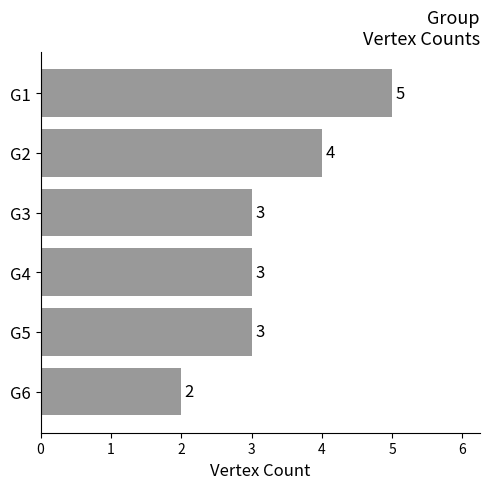

Which label corresponds to the largest value in the chart?

G1